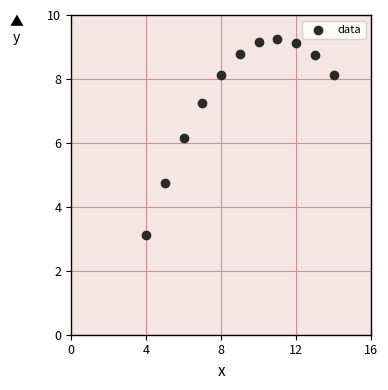

What is the average X value?

9.0